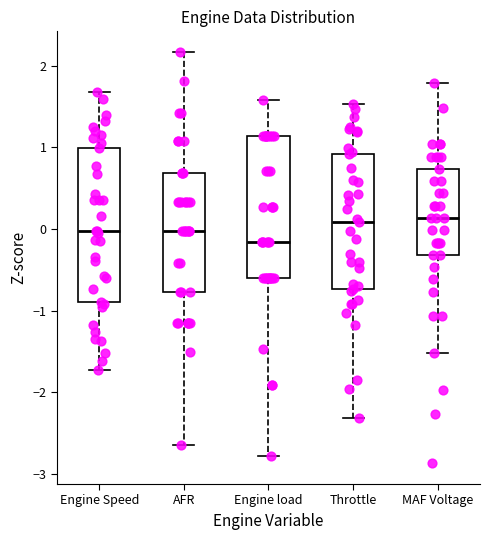

Reading left to right, read every box against the y-axis: the position of its median line, the range the box covers, and the ends of its whiskers. The values are not printed on the chart, so give them approximately, as read against the axis.

Engine Speed: median 0.0, box -0.9 to 1.0, whiskers -1.7 to 1.7
AFR: median 0.0, box -0.8 to 0.7, whiskers -2.6 to 2.2
Engine load: median -0.2, box -0.6 to 1.1, whiskers -2.8 to 1.6
Throttle: median 0.1, box -0.7 to 0.9, whiskers -2.3 to 1.5
MAF Voltage: median 0.1, box -0.3 to 0.7, whiskers -1.5 to 1.8